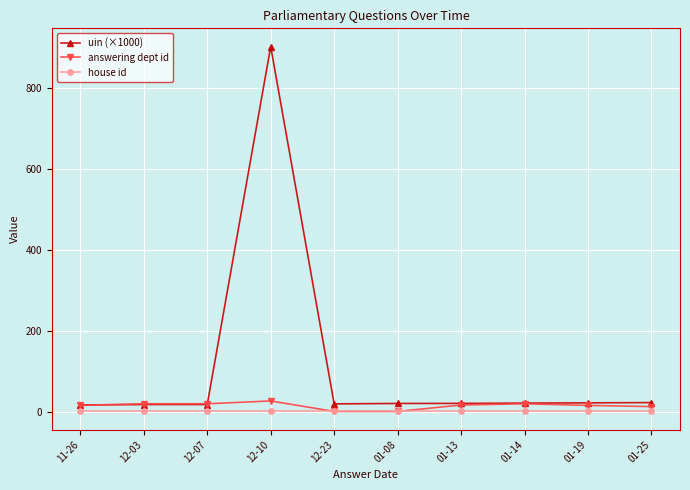

At which category is the sum across all series the highest?

12-10